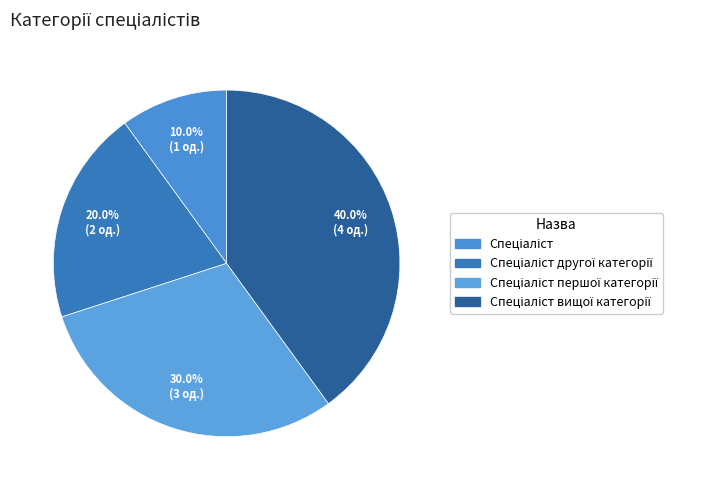

How many segments does this pie chart have?

4